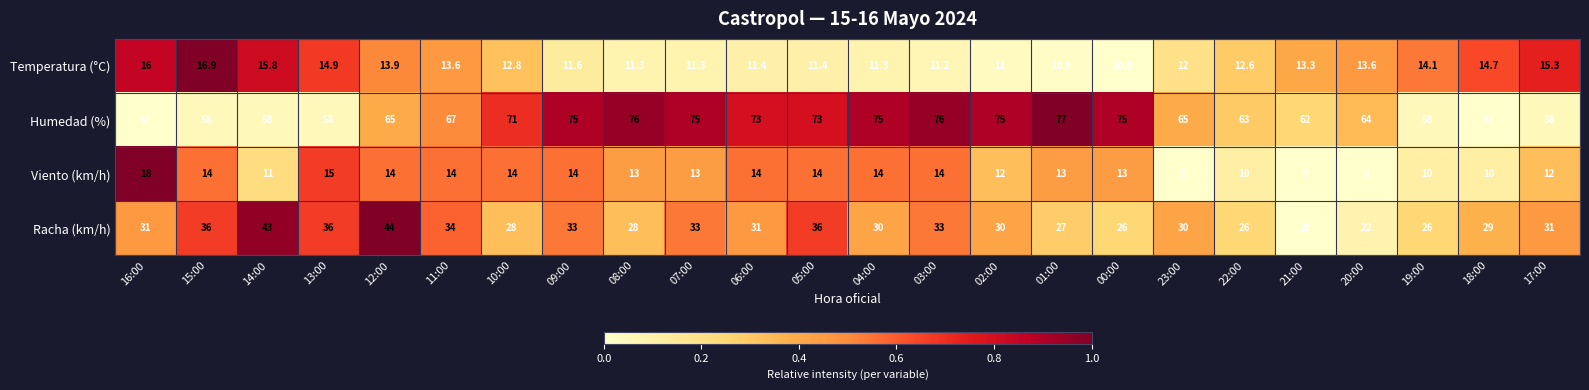

At which label does Viento (km/h) first exceed 13?

16:00